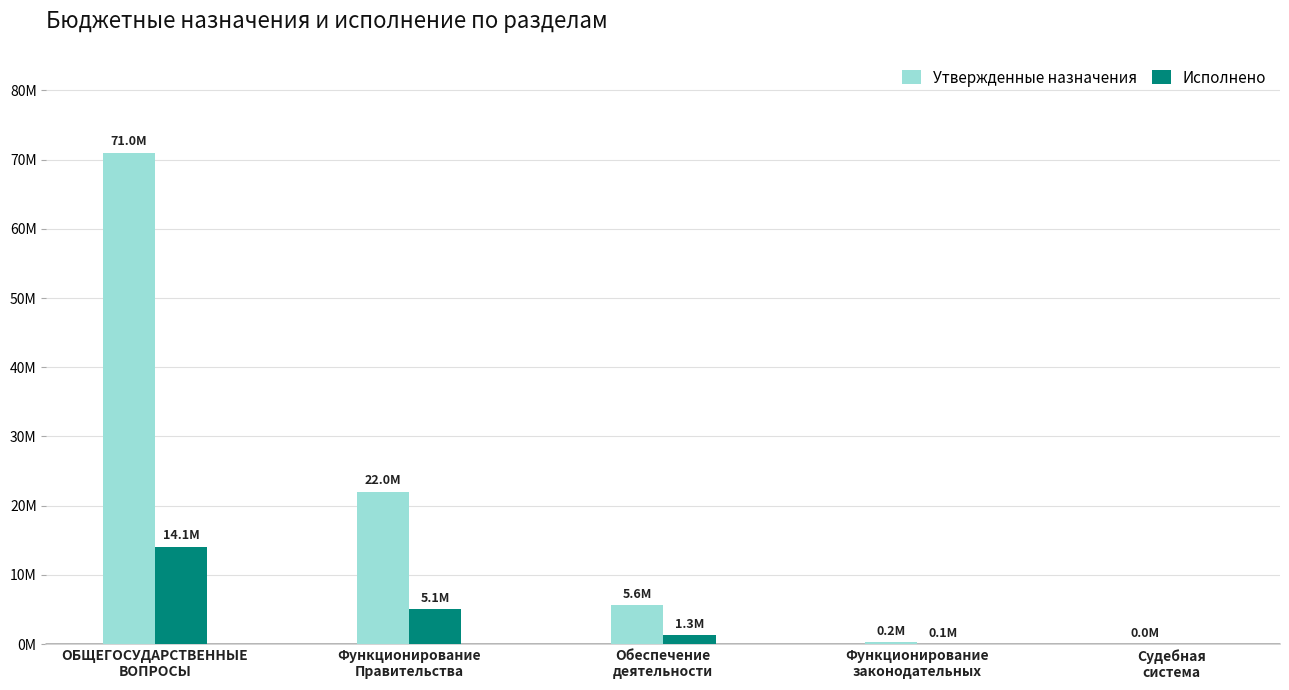

What is the spread (max minus min) of values at Функционирование
законодательных?

193628.0